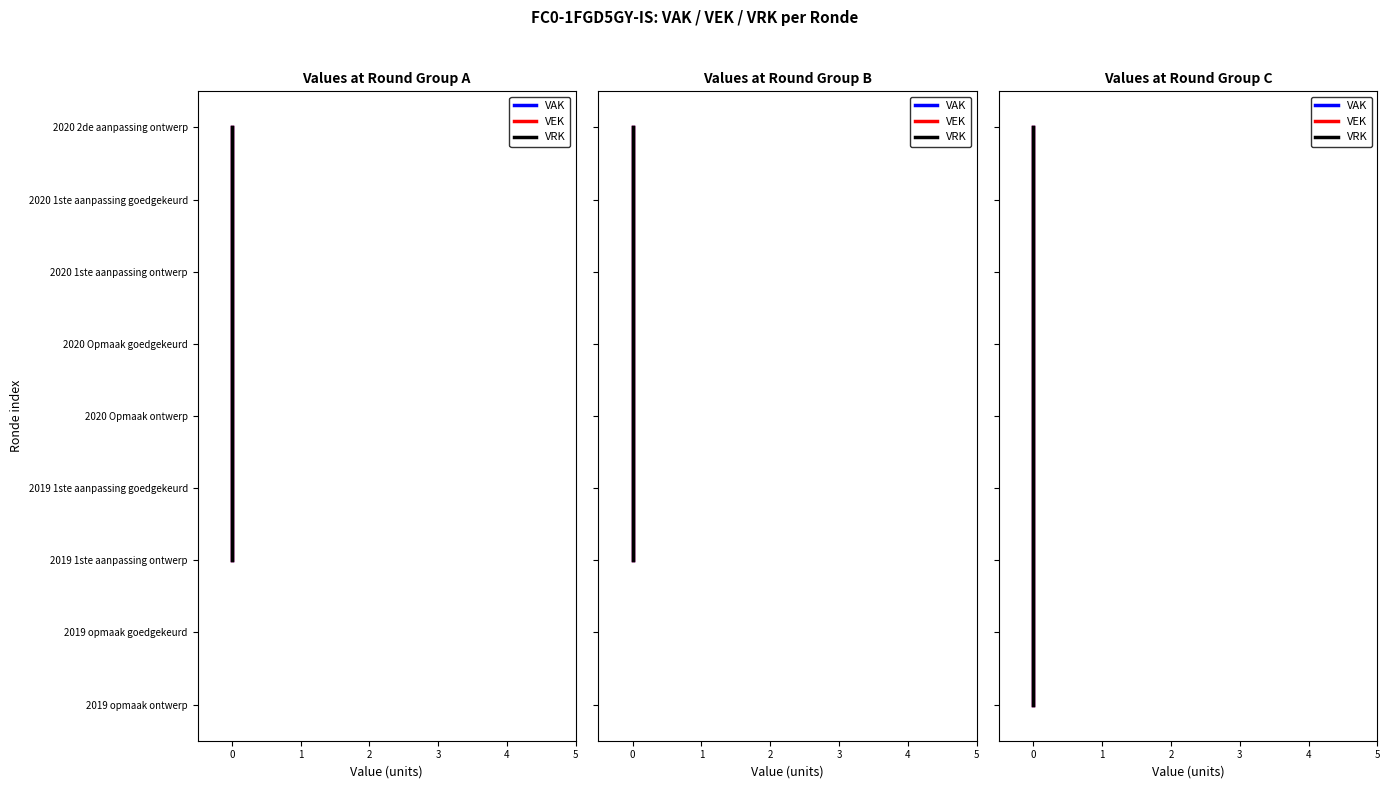

True or false: VRK and VAK intersect in this chart.

False